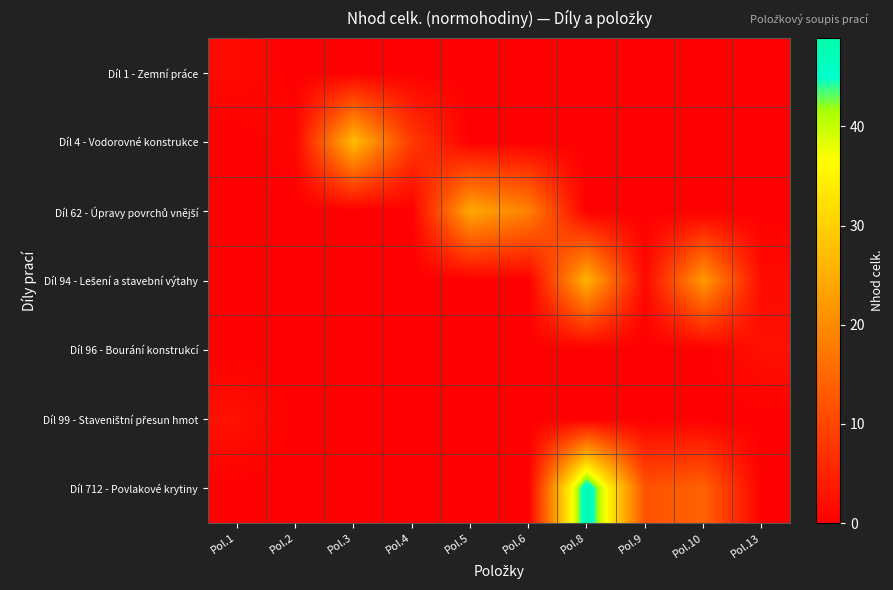

Count the number of categories in the chart.

10